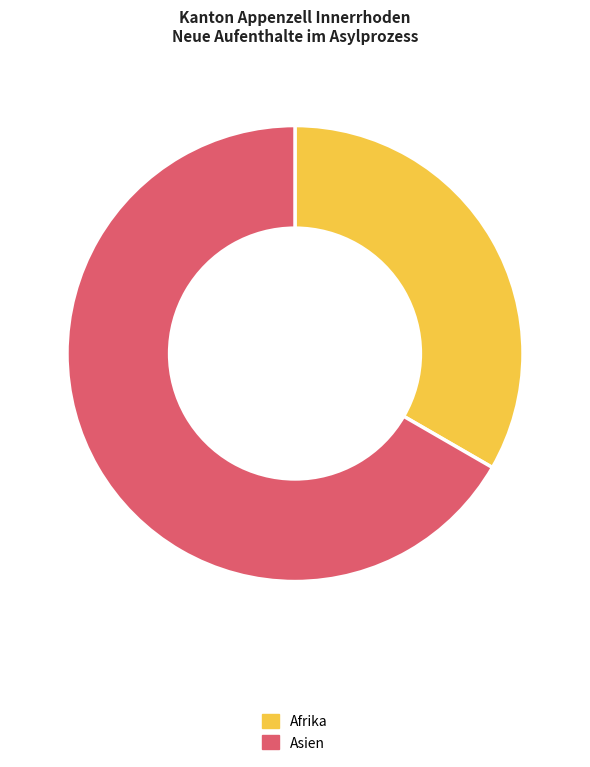

Count the number of slices in the pie.

2